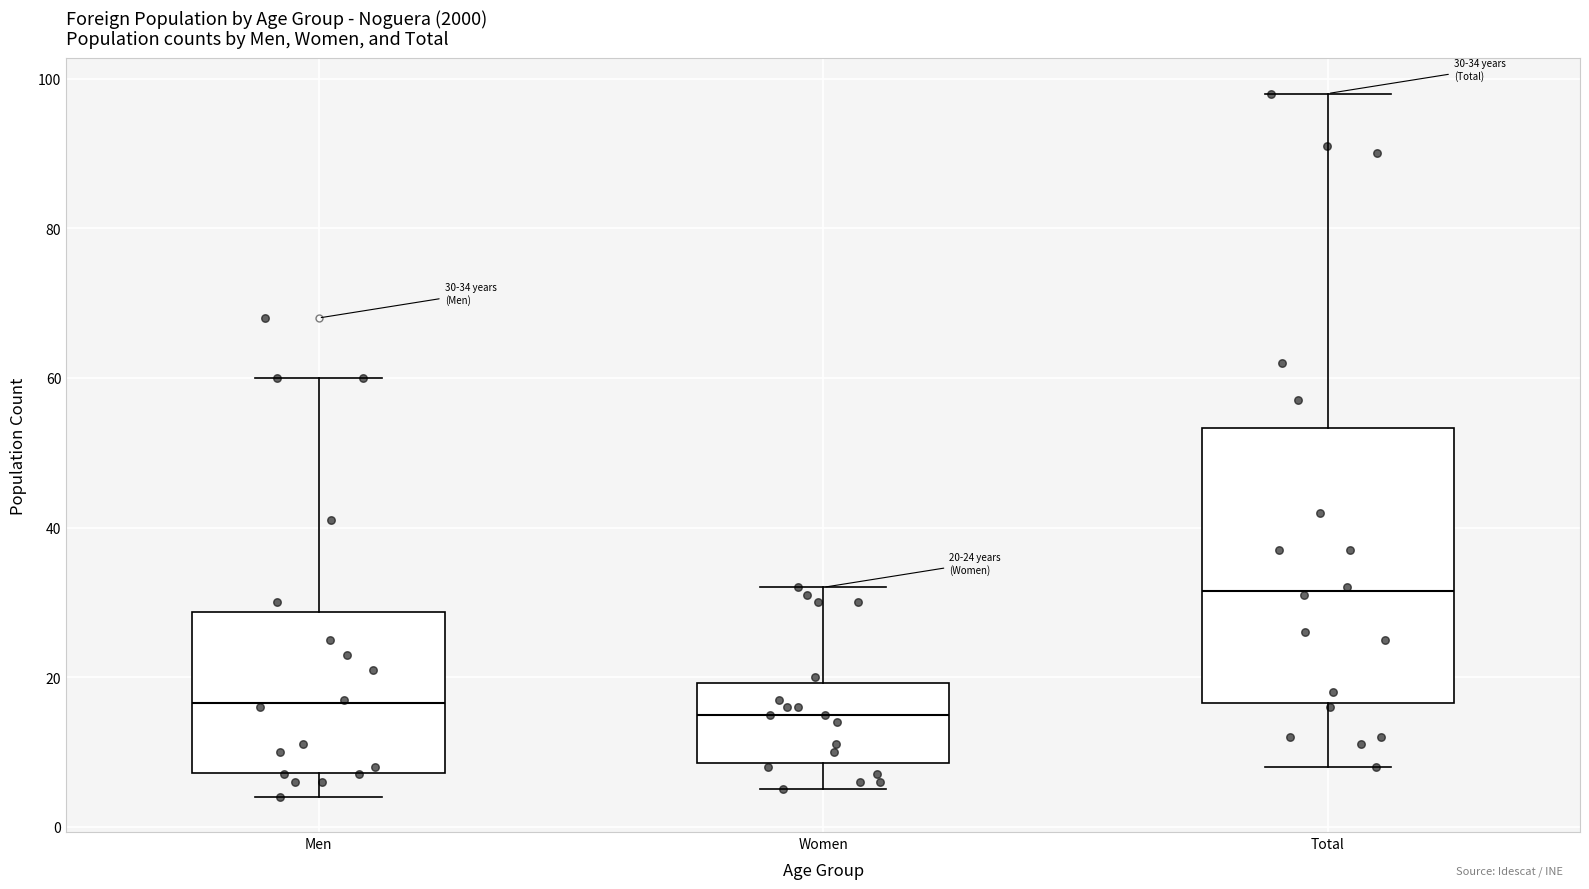

Which box has the highest median line?

Total